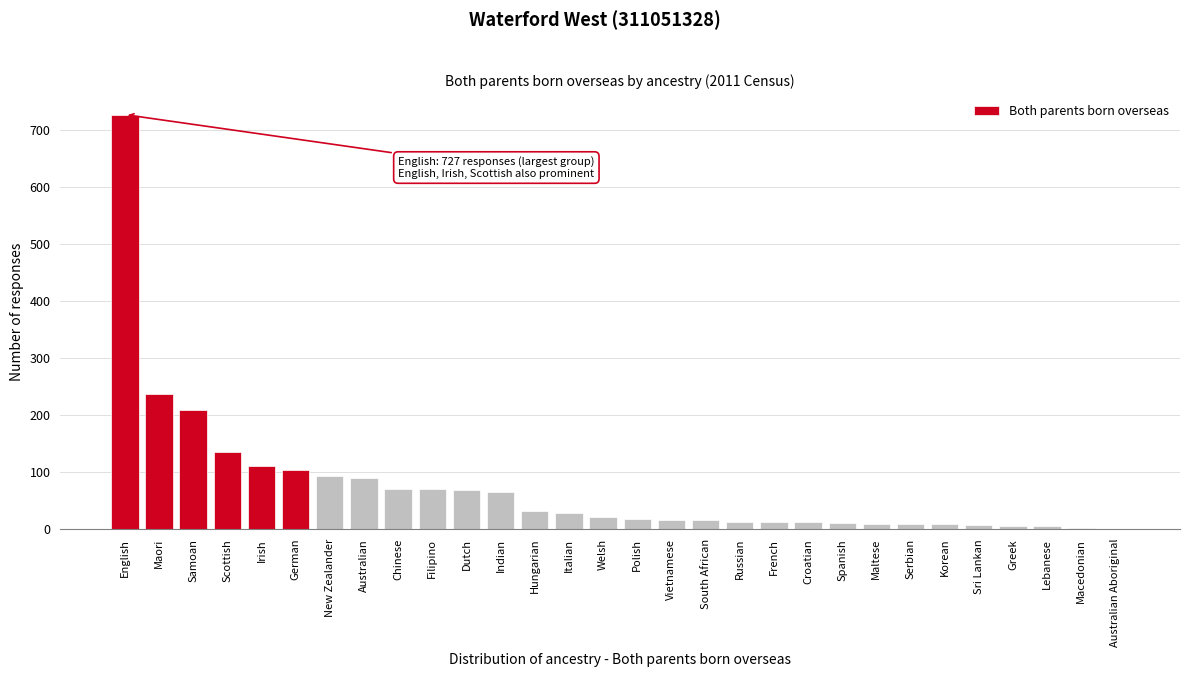

Is it true that the value at Indian is 65?

True